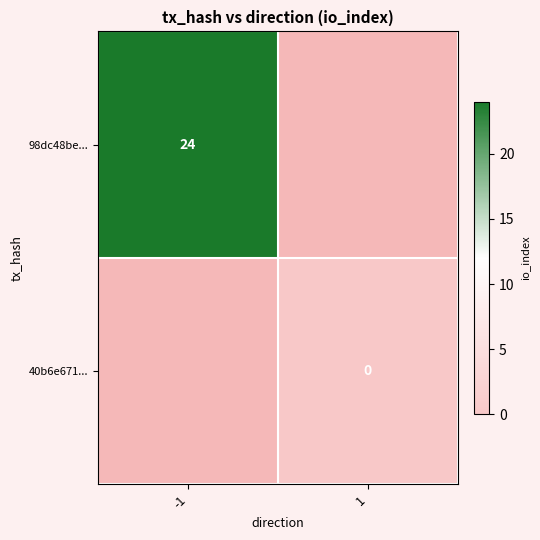

True or false: 98dc48be... has a value of 14 at -1.

False